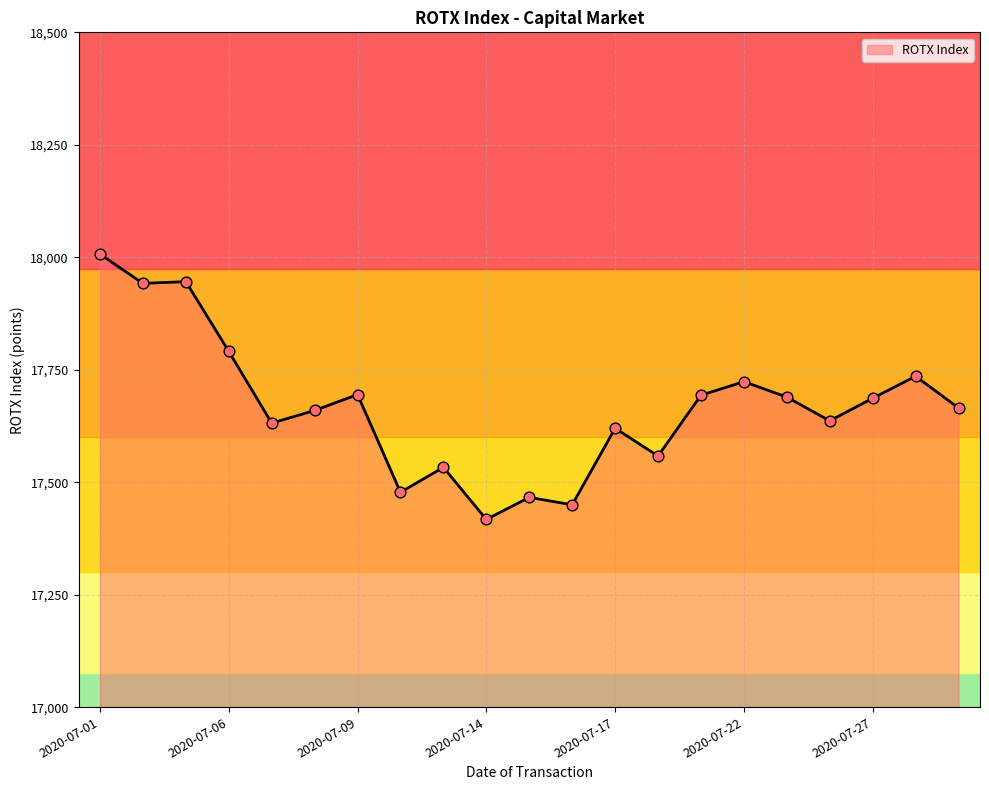

What is the maximum value shown in the chart?

18006.9